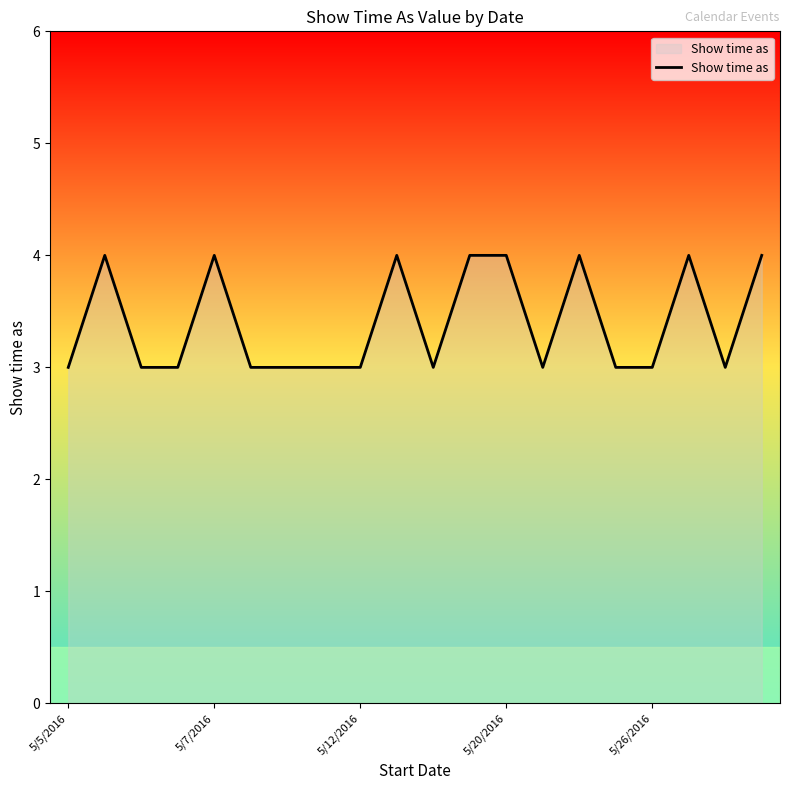

What is the greatest value displayed?

4